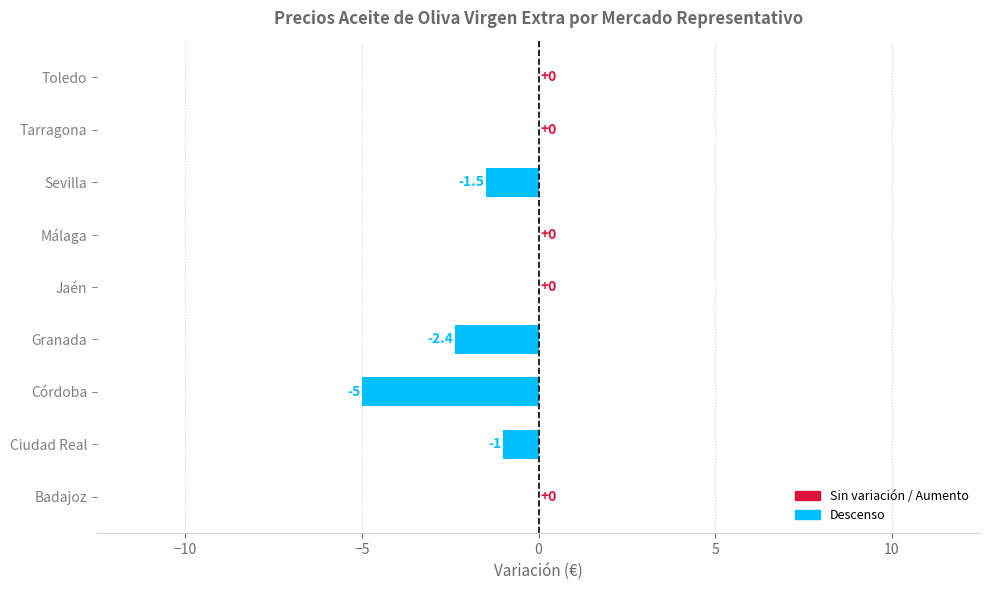

How many values are between -1 and 0?

6